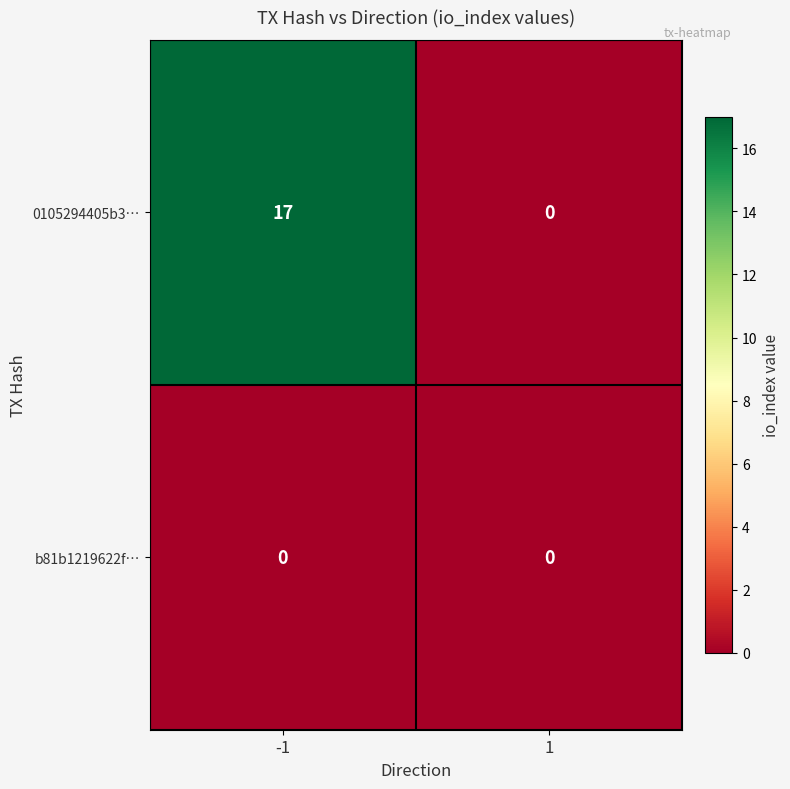

What is the spread (max minus min) of values at -1?

17